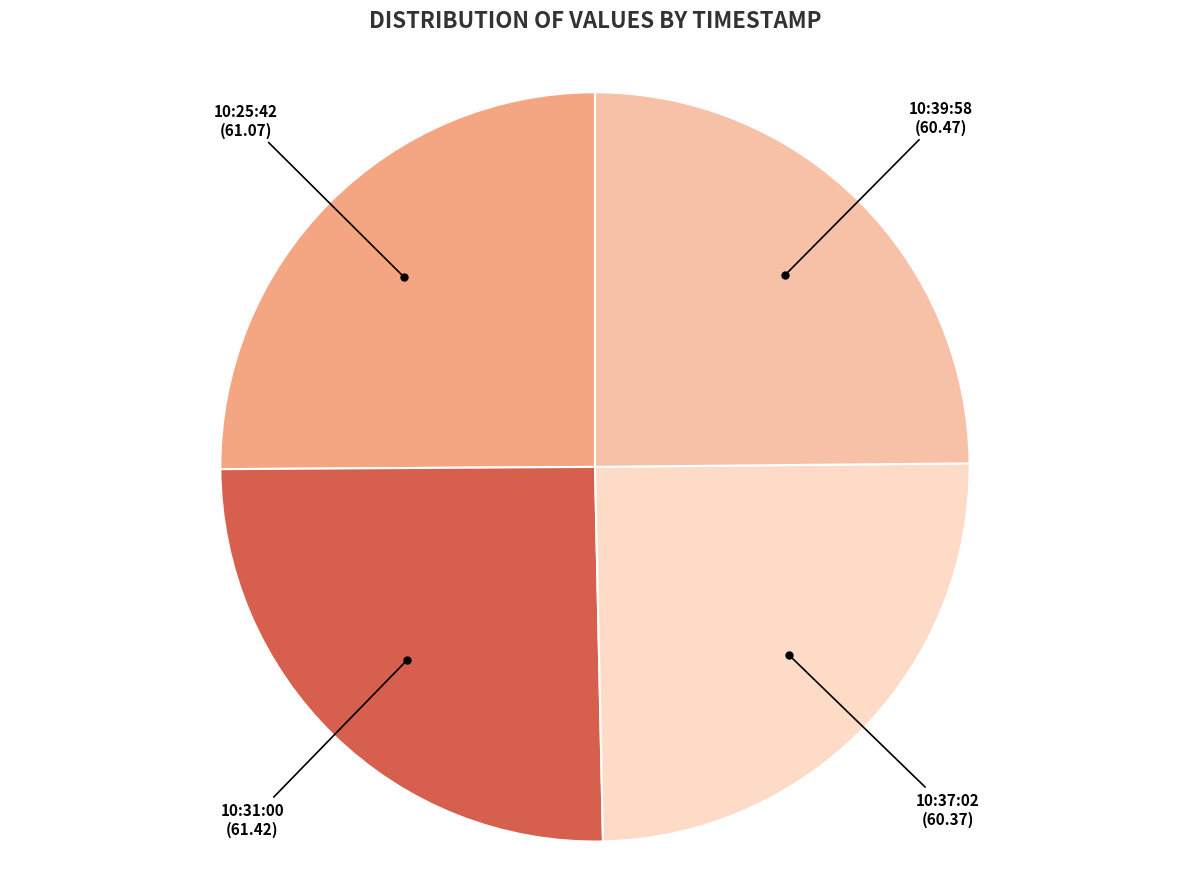

How many slices are in this pie chart?

4